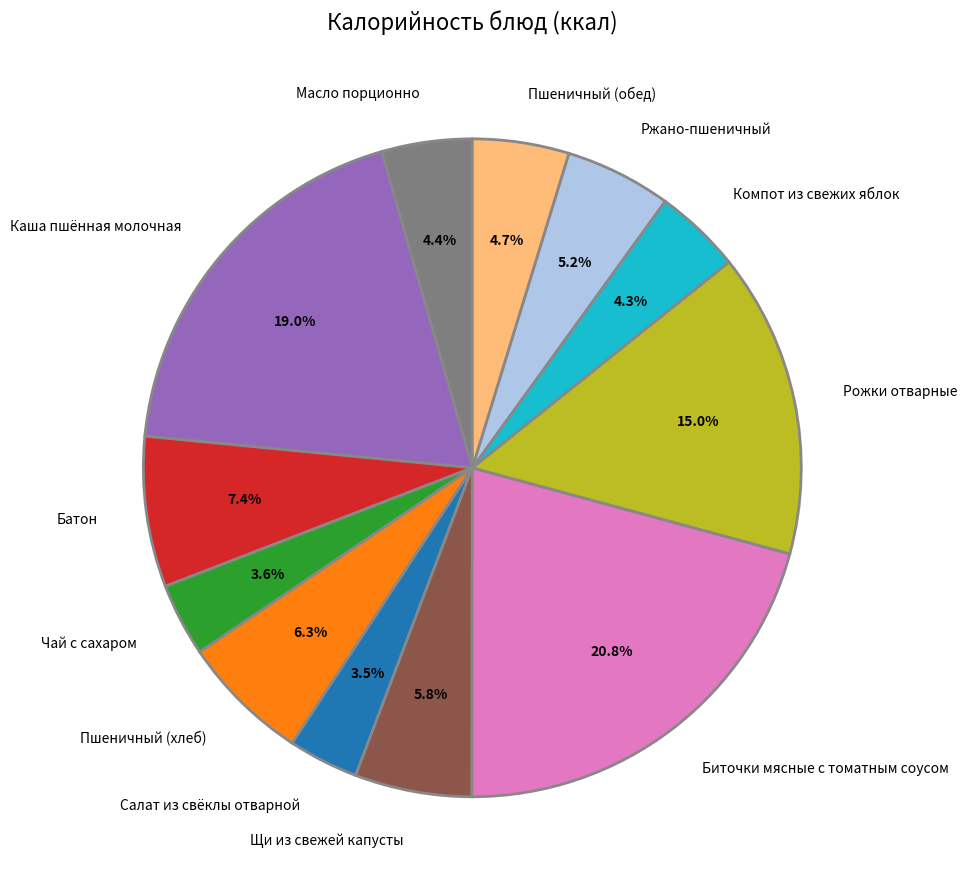

Is there a majority slice in this chart?

No